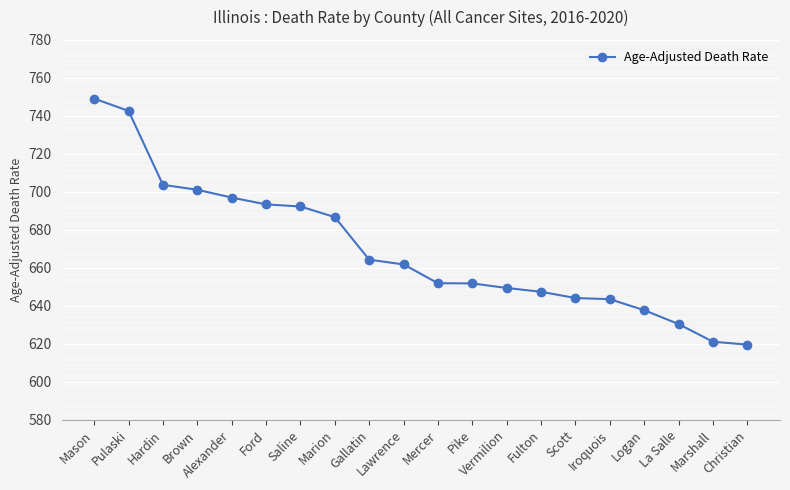

What is the difference between the values at Brown and Marshall?

80.0